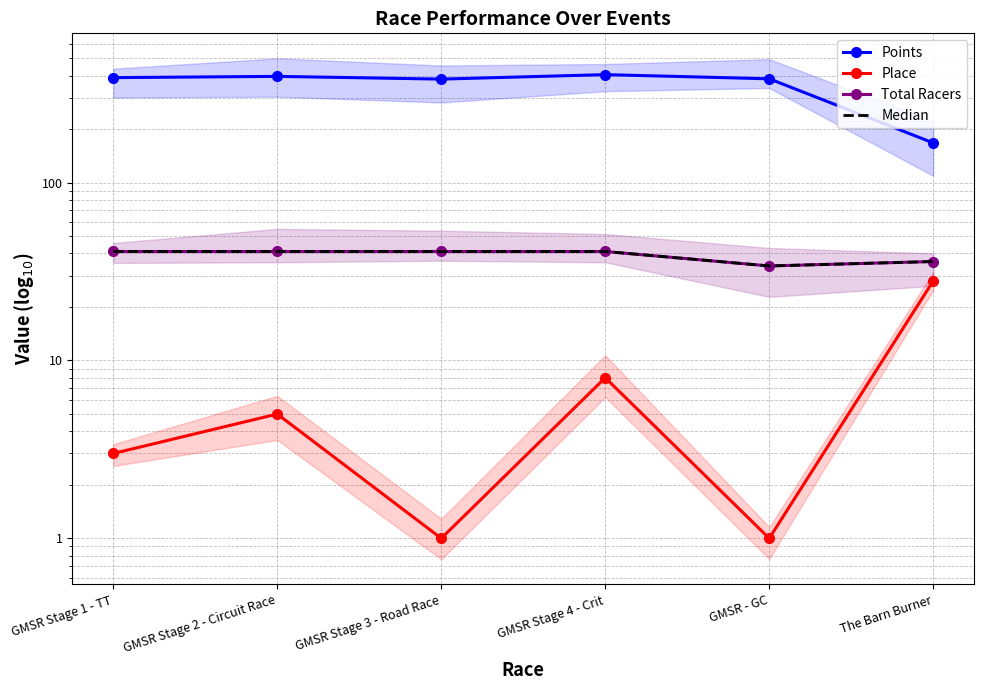

At which category does the chart reach its minimum across all series?

GMSR Stage 3 - Road Race